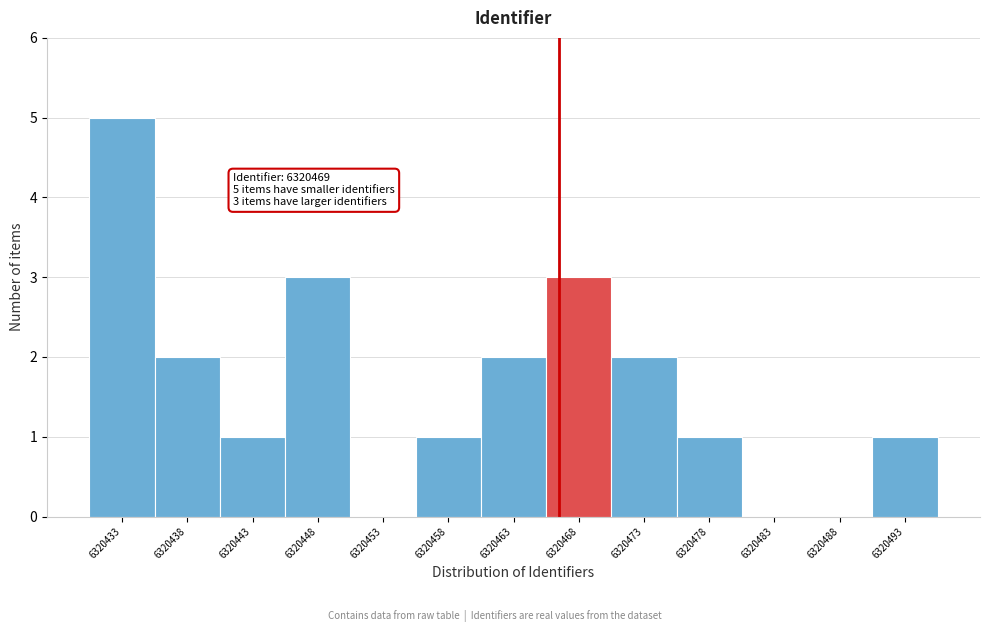

Reading right to left, list all the values displayed in this chart.

6320493=1	6320488=0	6320483=0	6320478=1	6320473=2	6320468=3	6320463=2	6320458=1	6320453=0	6320448=3	6320443=1	6320438=2	6320433=5